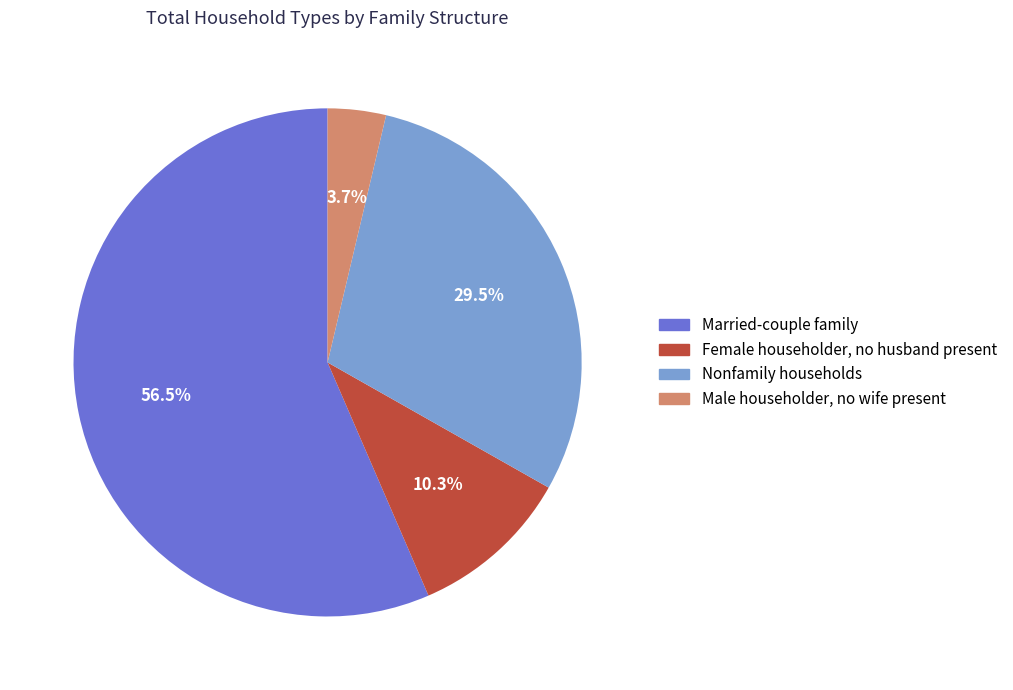

Which category accounts for the majority?

Married-couple family